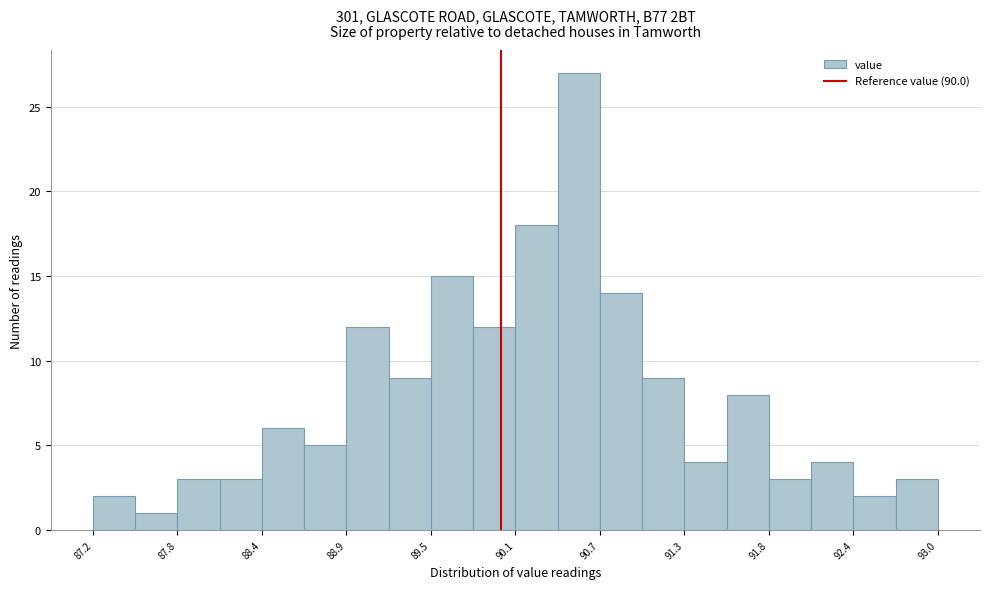

Read against the x-axis, roughly where is the centre of the tallest bar?

90.5